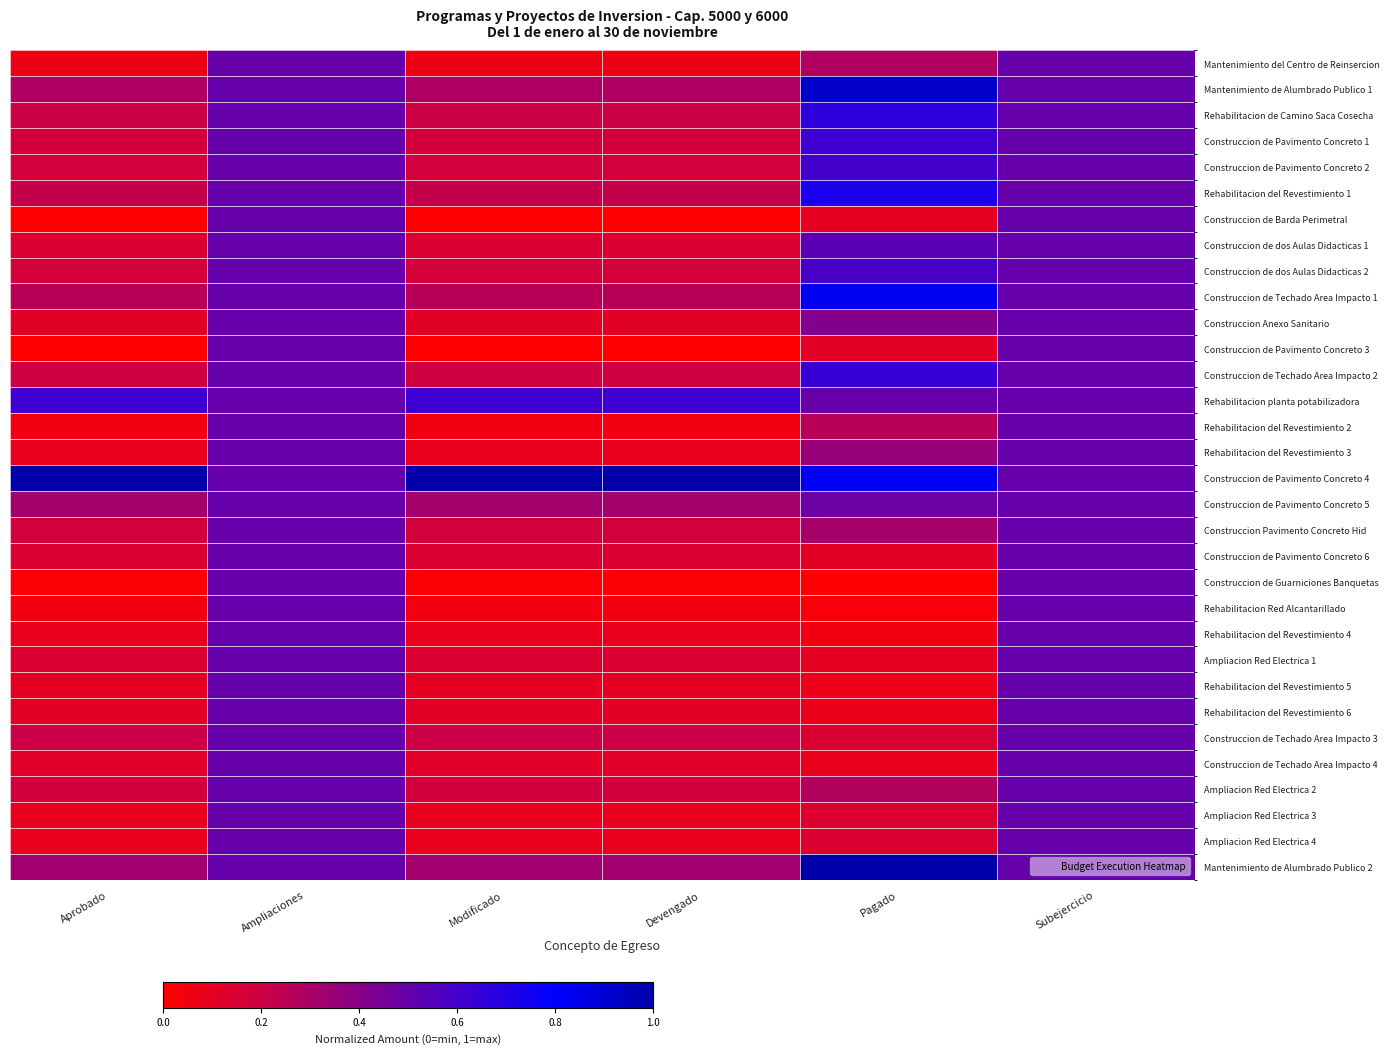

Rank the series at Pagado from lowest to highest value.

Construccion de Guarniciones Banquetas, Rehabilitacion Red Alcantarillado, Rehabilitacion del Revestimiento 4, Rehabilitacion del Revestimiento 5, Rehabilitacion del Revestimiento 6, Construccion de Techado Area Impacto 4, Ampliacion Red Electrica 1, Construccion de Barda Perimetral, Construccion de Pavimento Concreto 3, Construccion de Pavimento Concreto 6, Ampliacion Red Electrica 3, Ampliacion Red Electrica 4, Construccion de Techado Area Impacto 3, Rehabilitacion del Revestimiento 2, Ampliacion Red Electrica 2, Mantenimiento del Centro de Reinsercion, Construccion Pavimento Concreto Hid, Rehabilitacion del Revestimiento 3, Construccion Anexo Sanitario, Construccion de Pavimento Concreto 5, Rehabilitacion planta potabilizadora, Construccion de dos Aulas Didacticas 1, Construccion de dos Aulas Didacticas 2, Construccion de Pavimento Concreto 2, Construccion de Pavimento Concreto 1, Construccion de Techado Area Impacto 2, Rehabilitacion de Camino Saca Cosecha, Rehabilitacion del Revestimiento 1, Construccion de Pavimento Concreto 4, Construccion de Techado Area Impacto 1, Mantenimiento de Alumbrado Publico 1, Mantenimiento de Alumbrado Publico 2